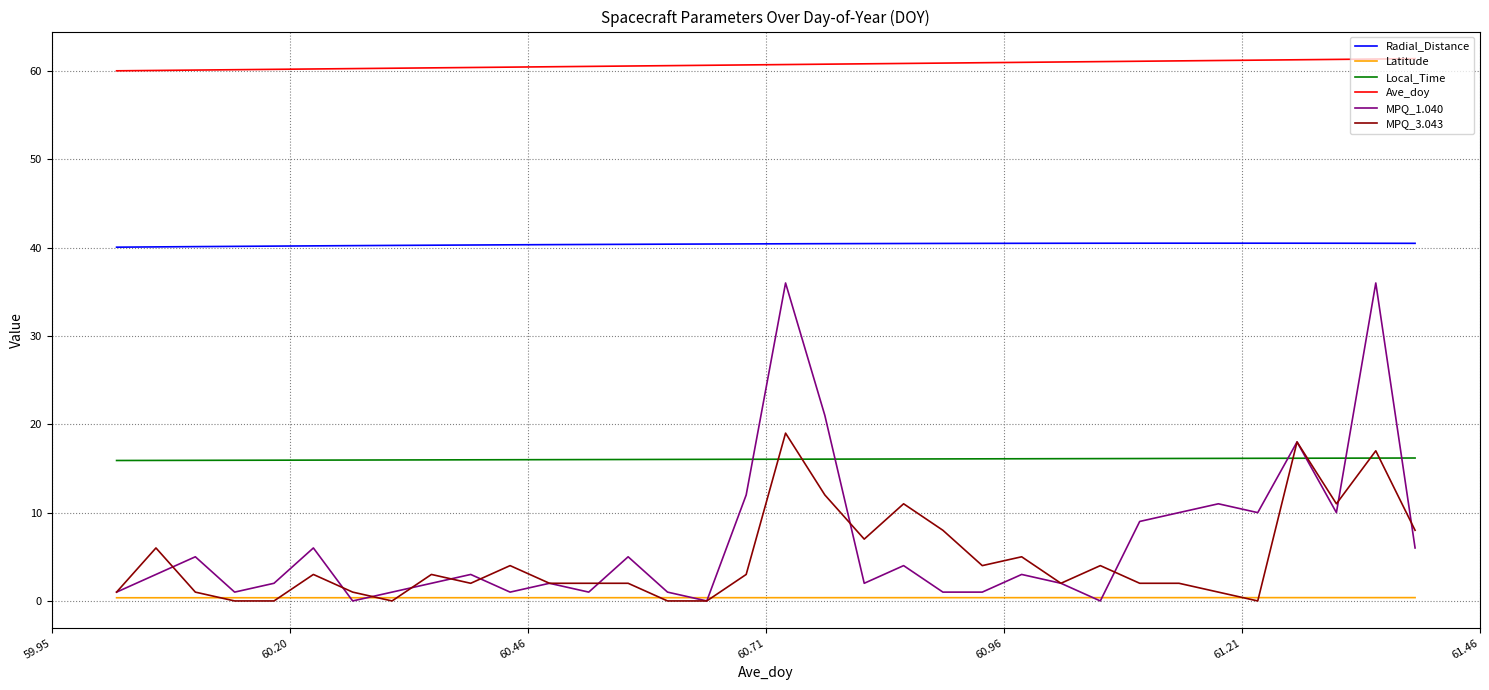

True or false: Ave_doy and MPQ_1.040 cross at least once.

False